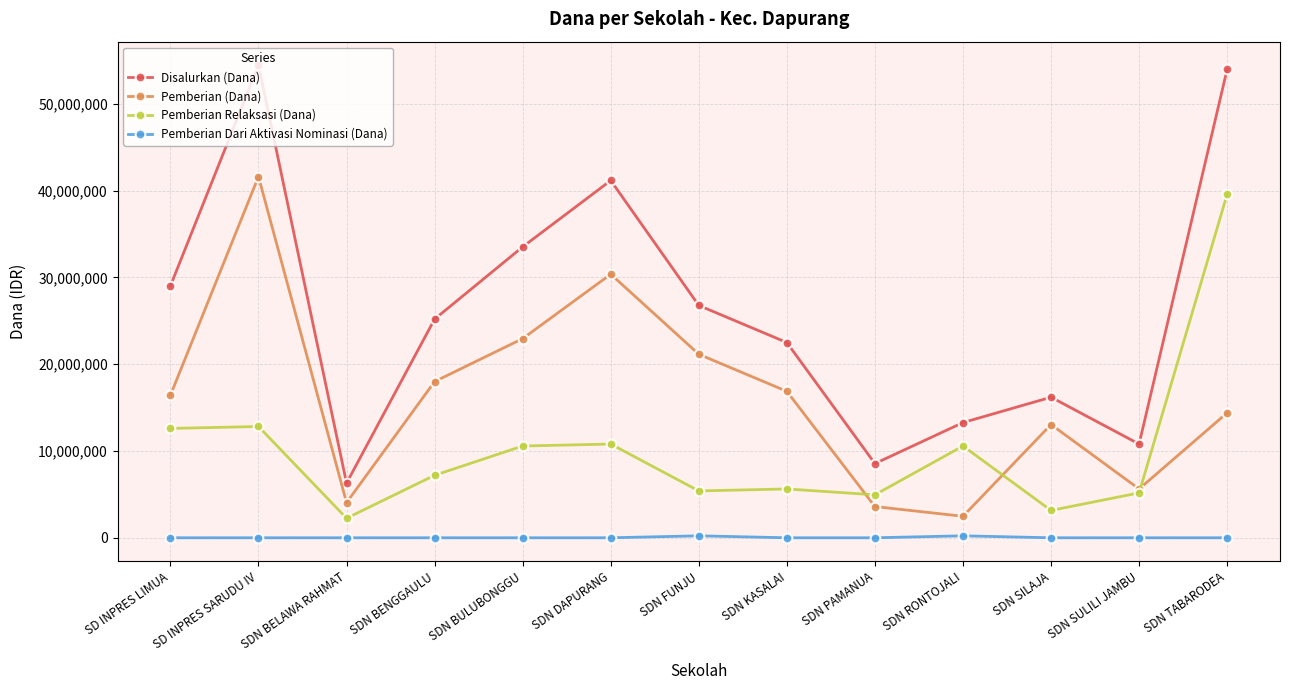

At which label does Pemberian (Dana) reach its peak?

SD INPRES SARUDU IV